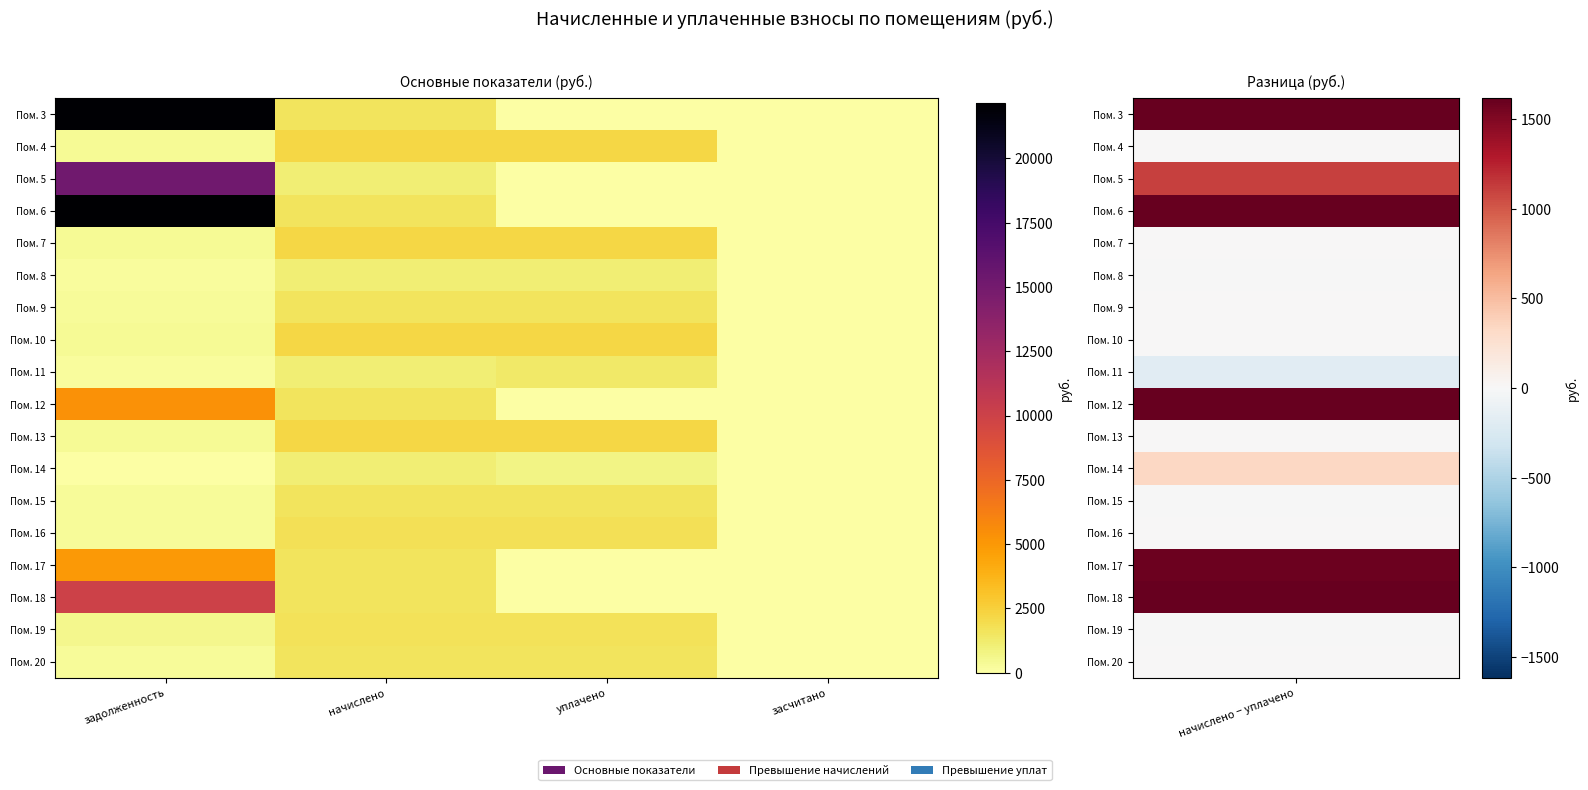

Which series has the largest total across all categories?

Пом. 6